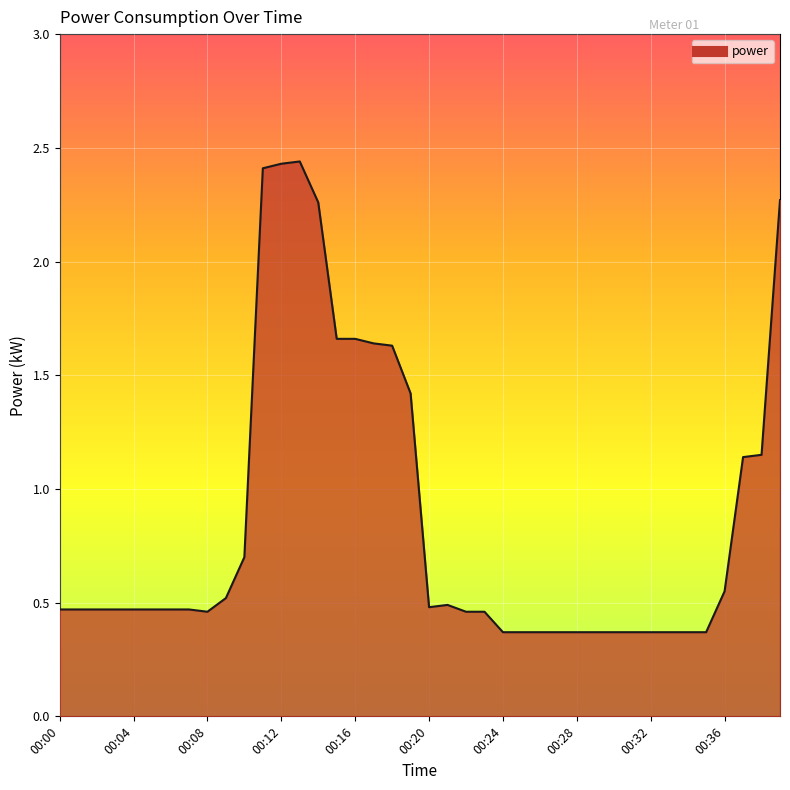

Does the chart display data point markers on the line(s)?

No